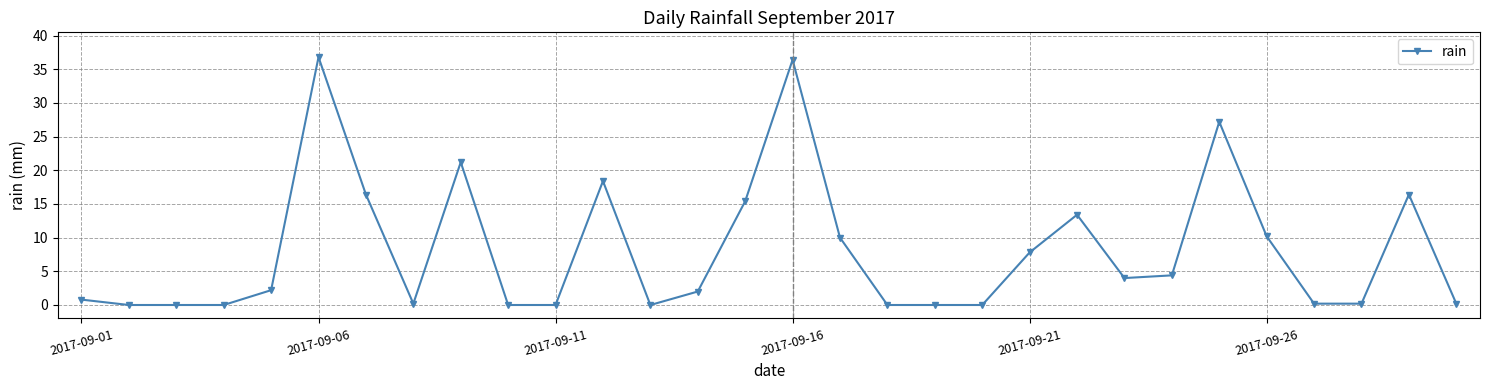

Reading left to right, transcribe all the data shown in this chart.

0.8	0.0	0.0	0.0	2.2	36.8	16.4	0.2	21.2	0.0	0.0	18.4	0.0	2.0	15.4	36.4	10.0	0.0	0.0	0.0	7.8	13.4	4.0	4.4	27.2	10.2	0.2	0.2	16.4	0.2